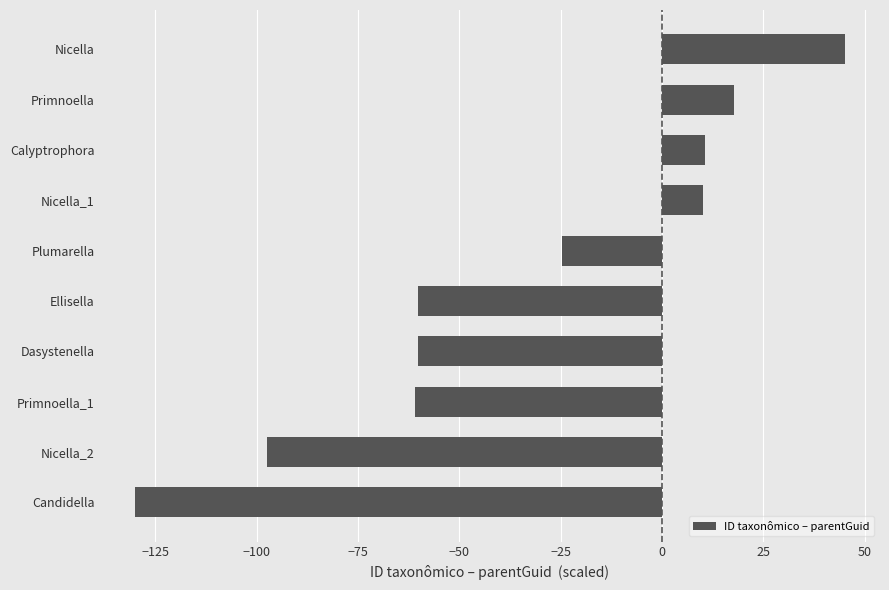

What is the difference between the second highest and second lowest values?

115.3